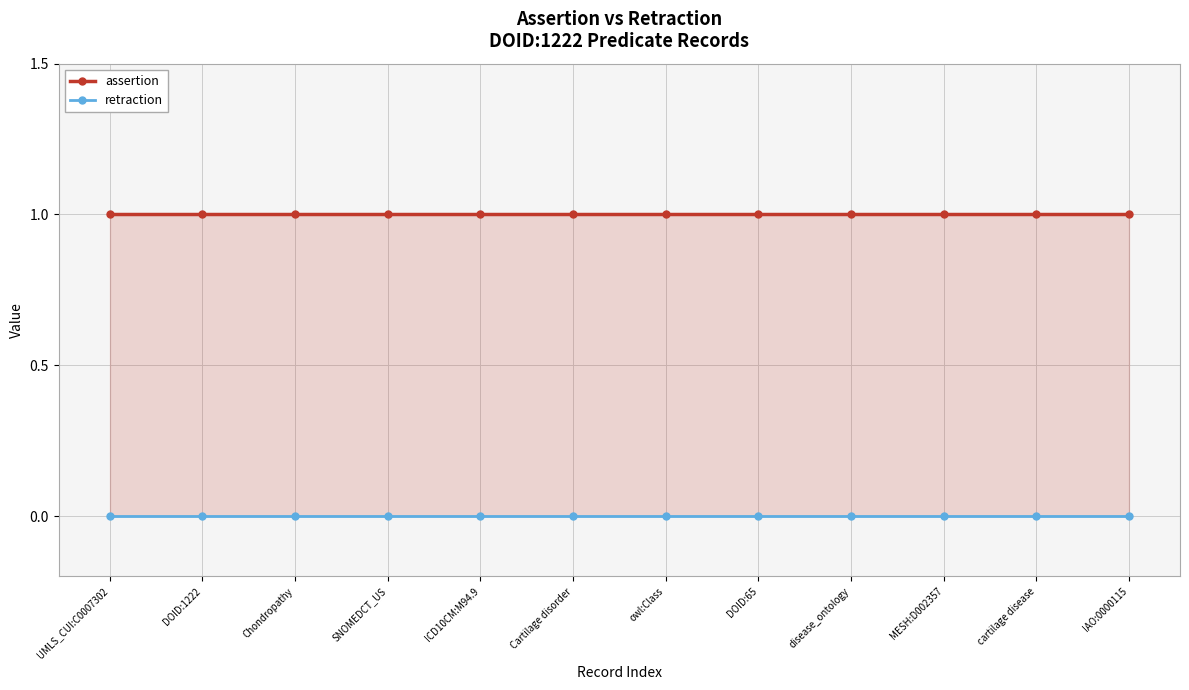

Between SNOMEDCT_US and MESH:D002357, which series saw the biggest shift?

assertion